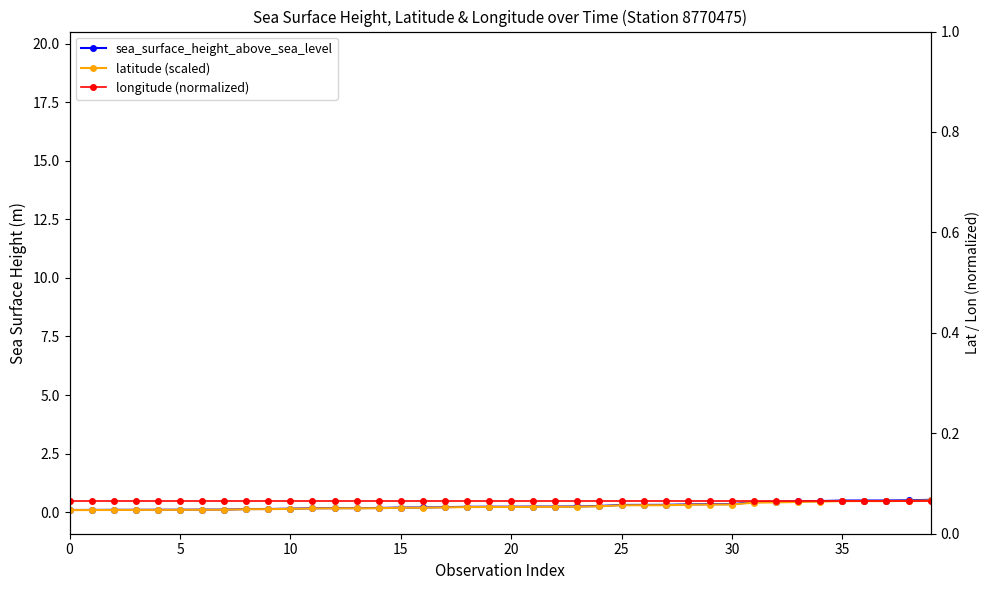

How many sea_surface_height_above_sea_level values are between 0 and 1?

40